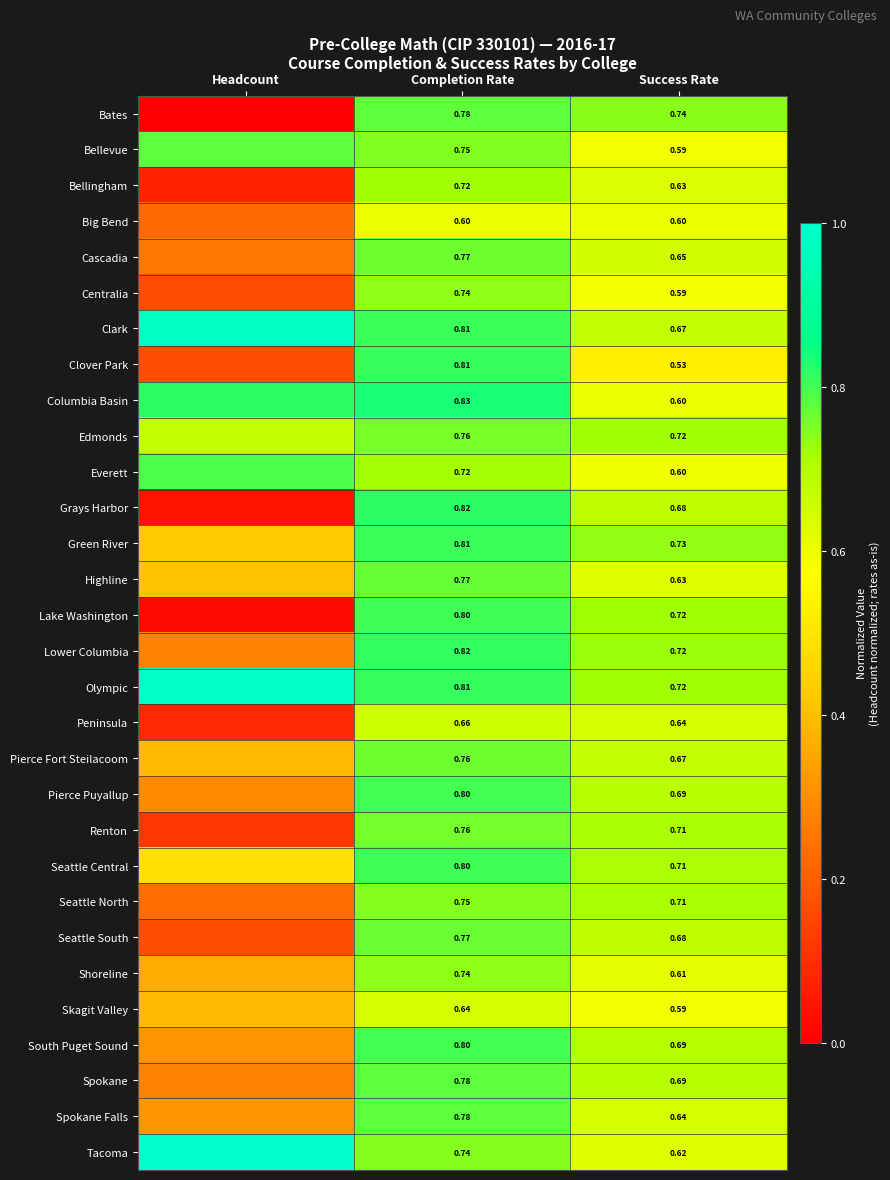

What is the spread (max minus min) of values at Headcount?

1.0